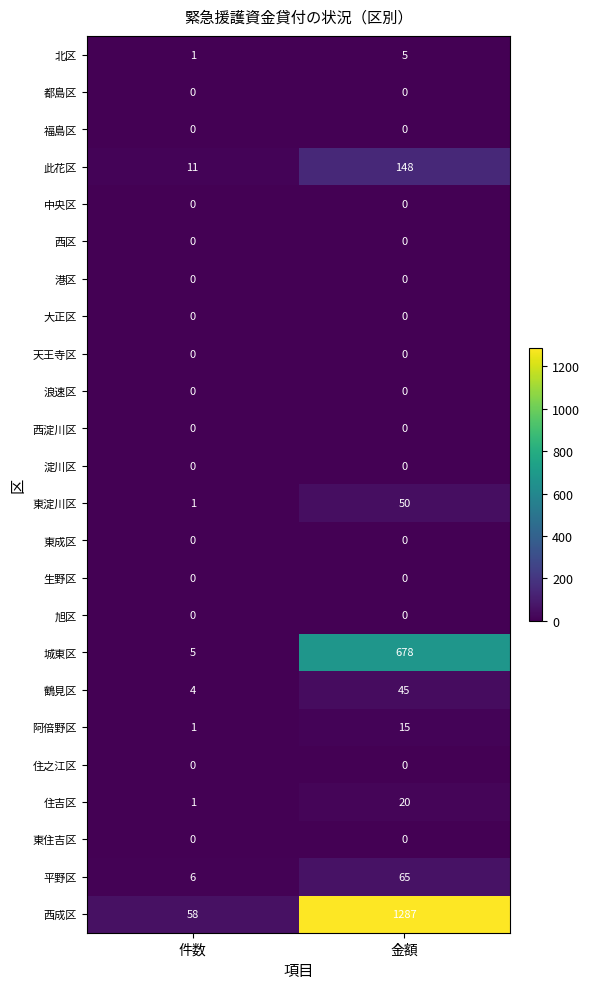

What is the maximum value shown in the chart?

1287